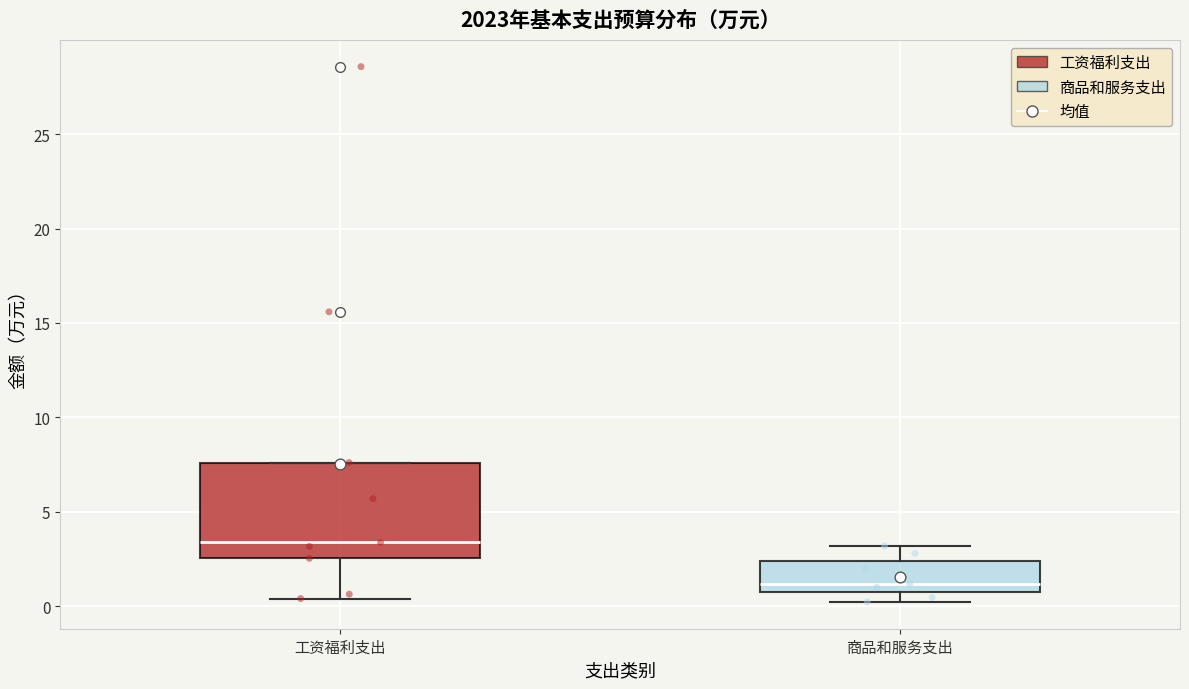

Reading left to right, transcribe this box plot: for each box, give where its median line is, the range the box spans, and where its two whiskers end, as read against the y-axis. The values are not printed on the chart, so give them approximately, as read against the axis.

工资福利支出: median 3.5, box 2.5 to 7.5, whiskers 0.5 to 7.5
商品和服务支出: median 1.0, box 0.5 to 2.5, whiskers 0.0 to 3.0